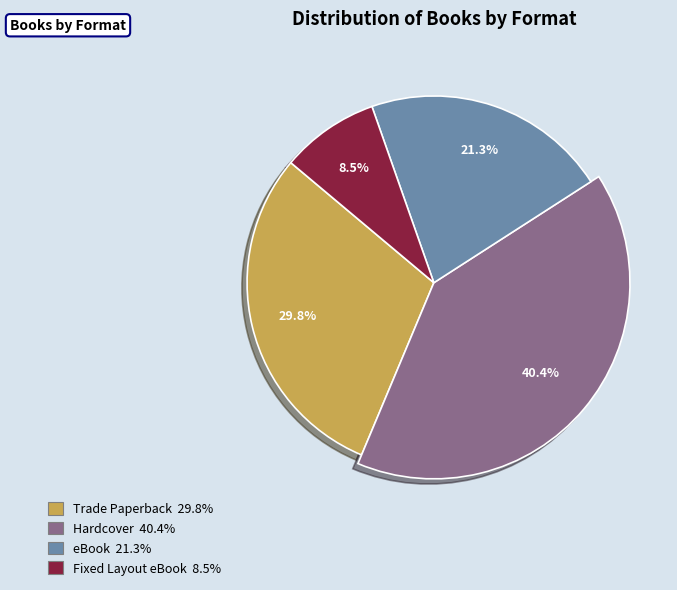

How much of the chart is everything except Hardcover?

59.6%